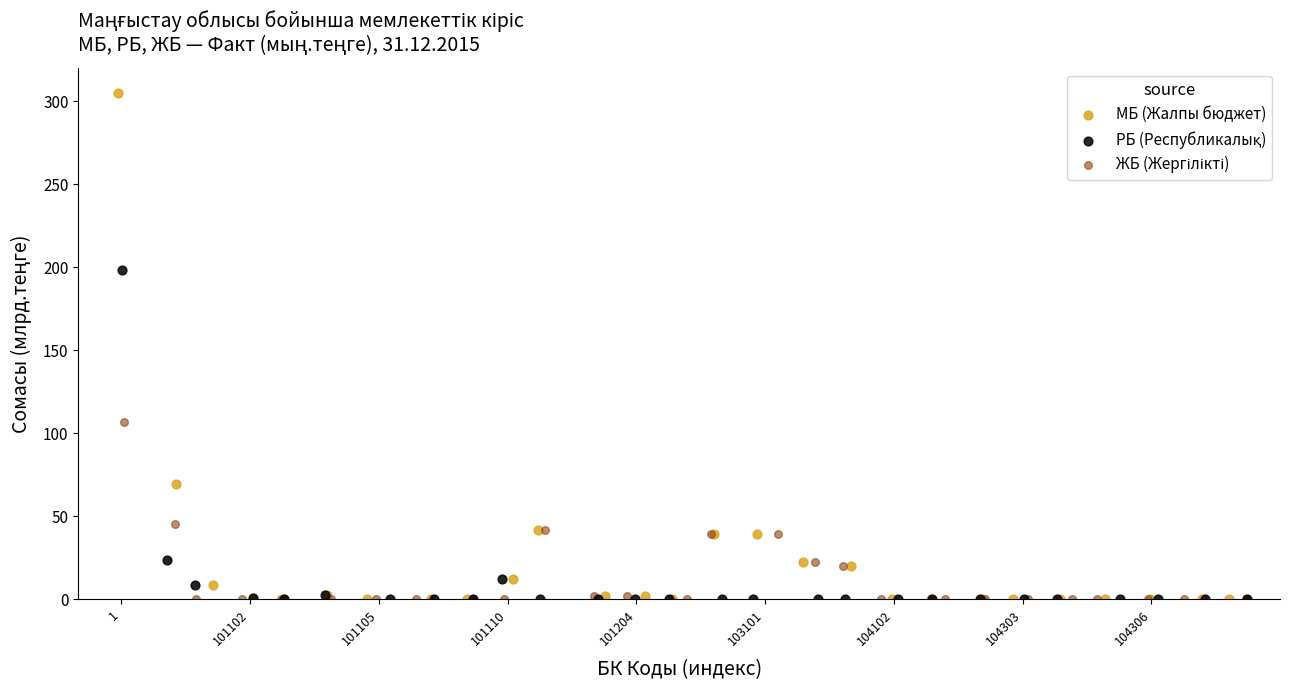

Which series has the widest spread of Y values?

МБ (Жалпы бюджет)